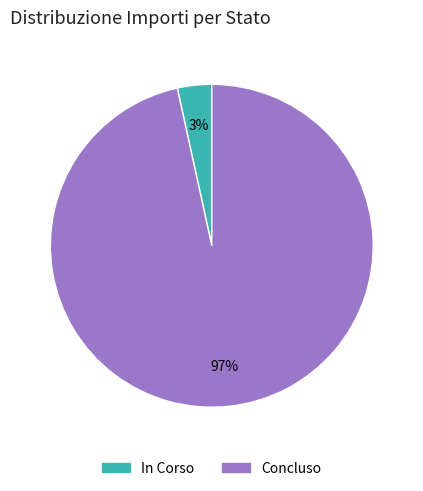

The In Corso slice represents 3% of the pie. True or false?

True